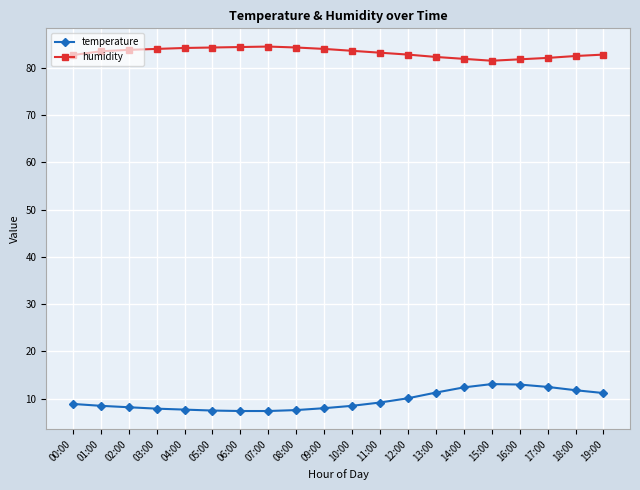

What is the average value of the temperature series?

9.6